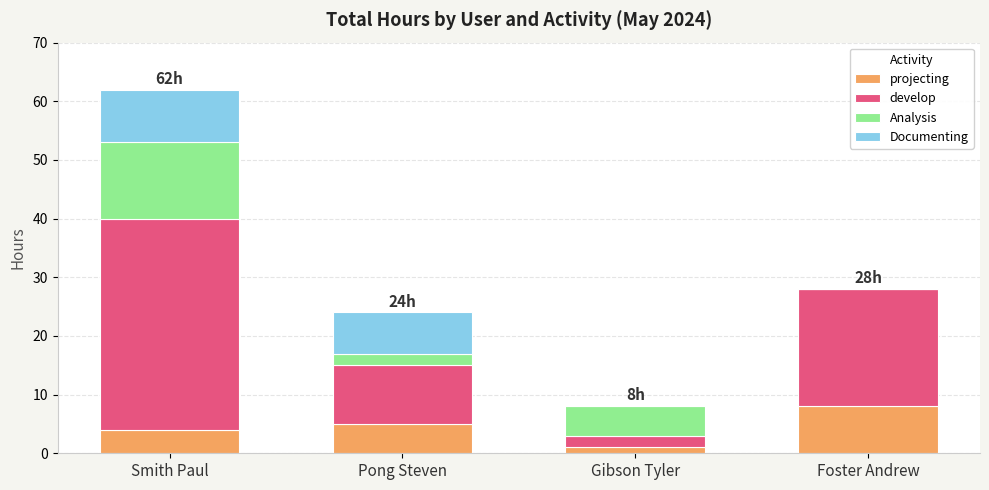

Reading left to right, list the values for the projecting series.

Smith Paul=4	Pong Steven=5	Gibson Tyler=1	Foster Andrew=8